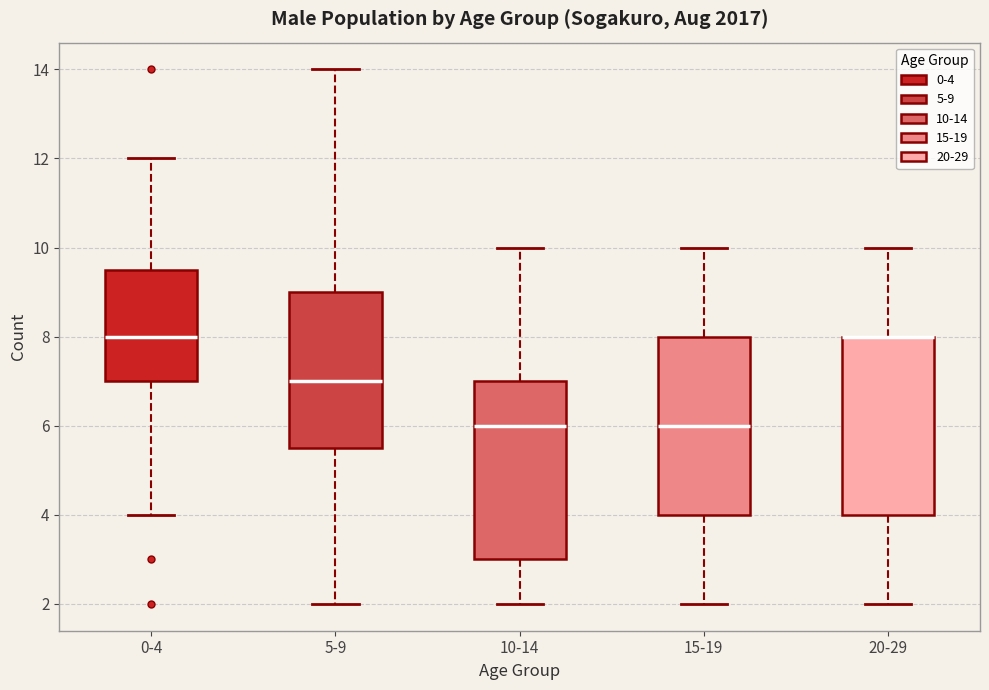

Reading left to right, read every box against the y-axis: the position of its median line, the range the box covers, and the ends of its whiskers. The values are not printed on the chart, so give them approximately, as read against the axis.

0-4: median 8.0, box 7.0 to 9.6, whiskers 4.0 to 12.0
5-9: median 7.0, box 5.6 to 9.0, whiskers 2.0 to 14.0
10-14: median 6.0, box 3.0 to 7.0, whiskers 2.0 to 10.0
15-19: median 6.0, box 4.0 to 8.0, whiskers 2.0 to 10.0
20-29: median 8.0 (drawn on the box's upper edge), box 4.0 to 8.0, whiskers 2.0 to 10.0